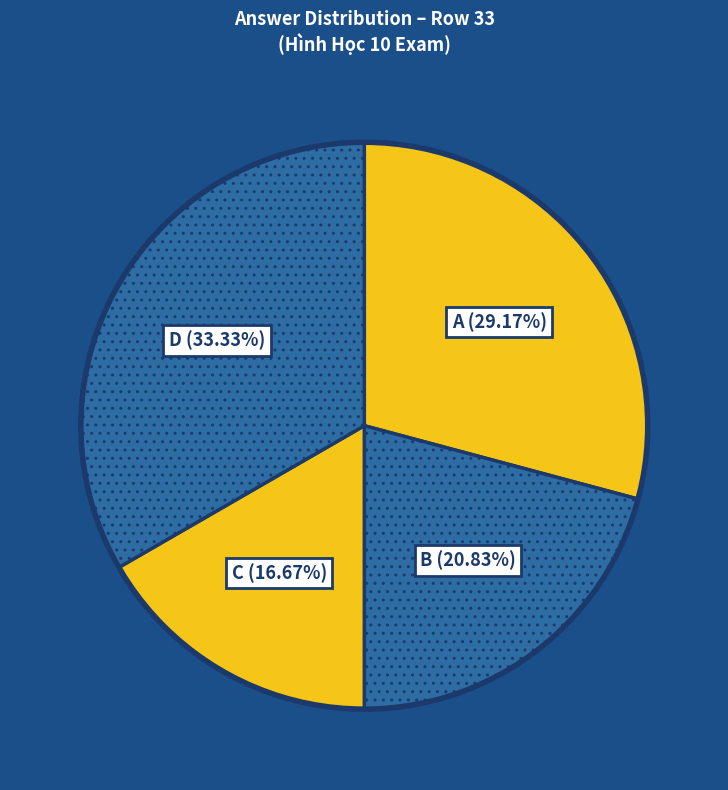

Which category has the biggest portion of the pie?

D